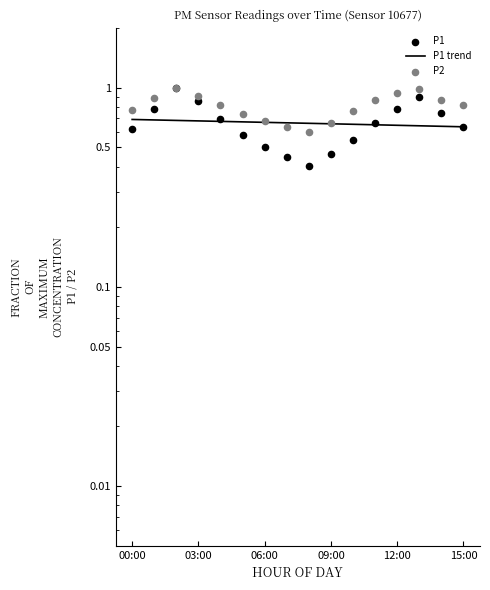

At which category is the sum across all series the highest?

02:00